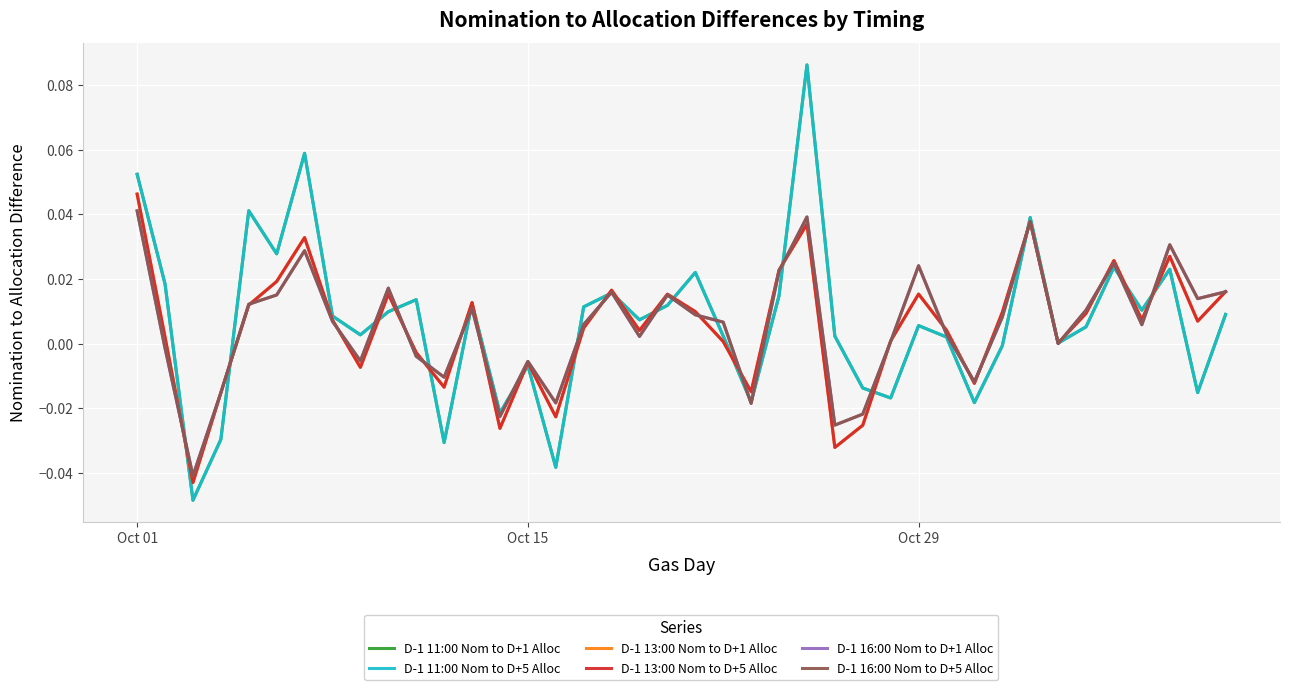

Which series ends up on top after the final intersection of D-1 11:00 Nom to D+5 Alloc and D-1 13:00 Nom to D+5 Alloc?

D-1 13:00 Nom to D+5 Alloc